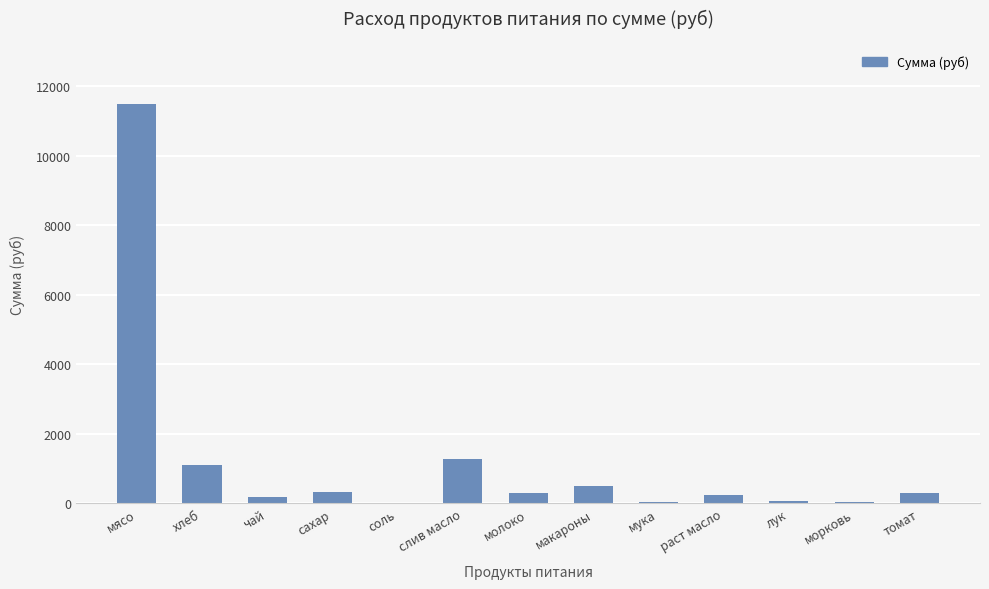

Which has a higher value, мясо or морковь?

мясо